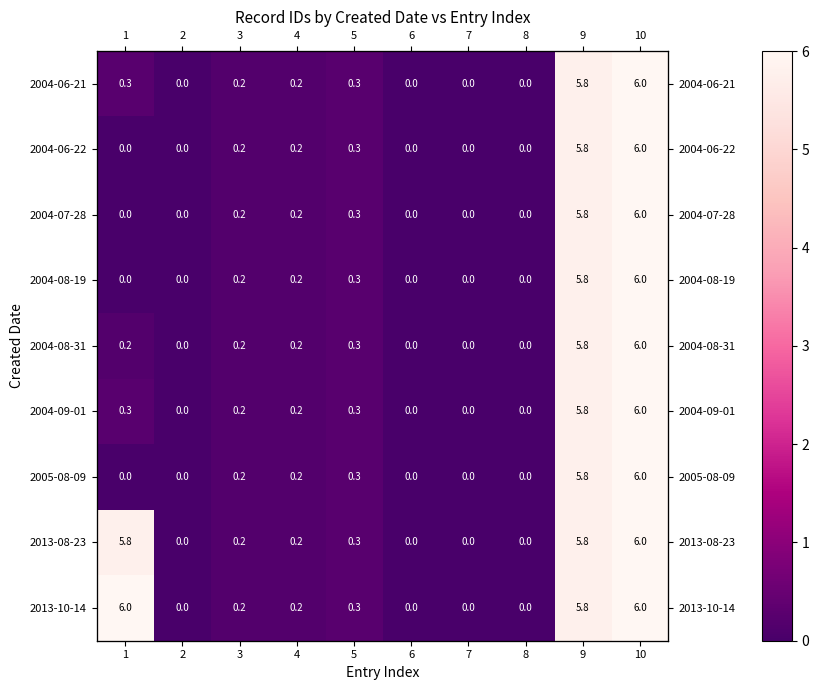

At 7, list the series in order from largest to smallest.

2004-06-21, 2004-06-22, 2004-07-28, 2004-08-19, 2004-08-31, 2004-09-01, 2005-08-09, 2013-08-23, 2013-10-14